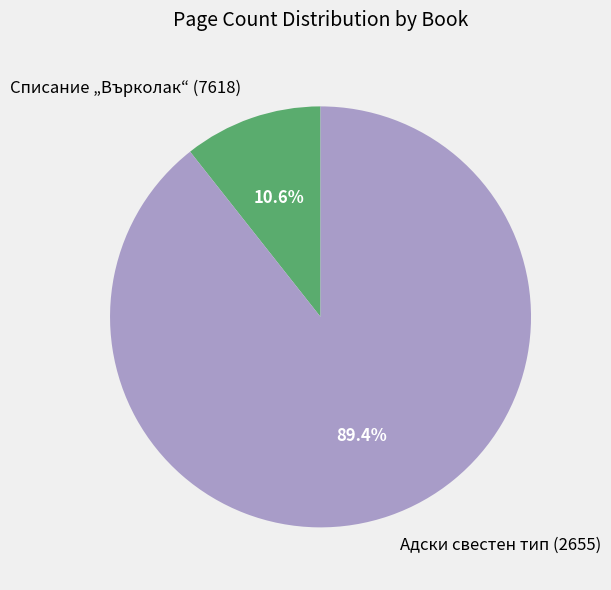

Is there a majority slice in this chart?

Yes